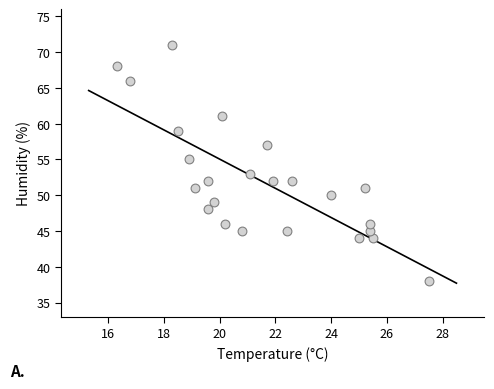

What is the range of Y values (max minus min)?

33